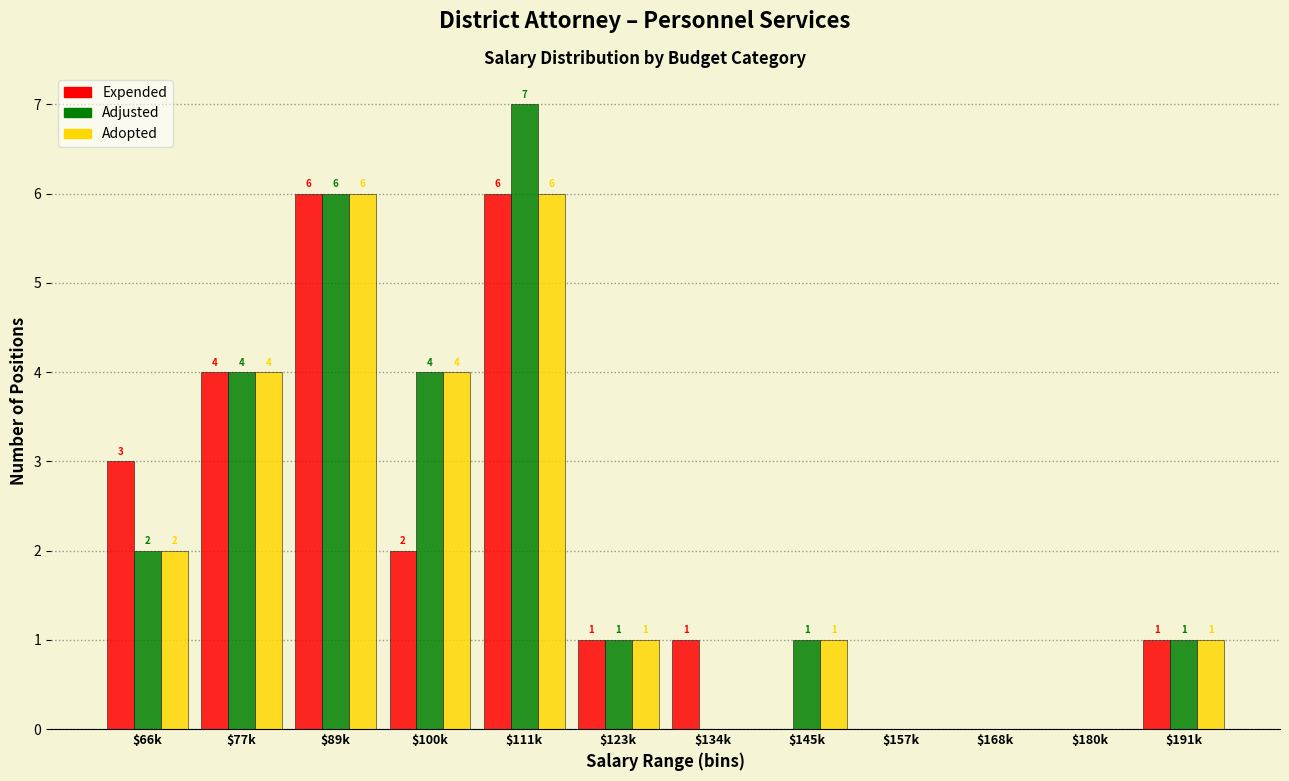

What is the maximum value shown in the chart?

7